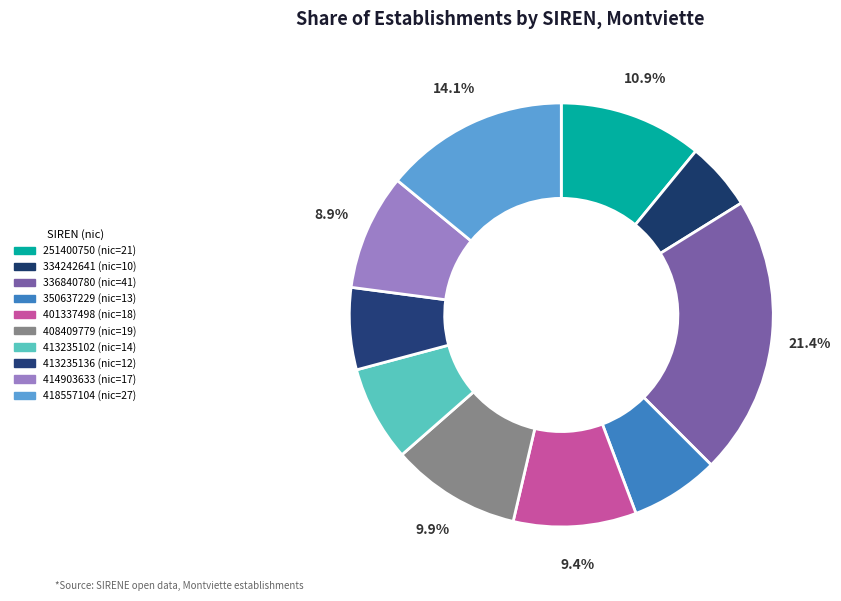

How many segments does this pie chart have?

10